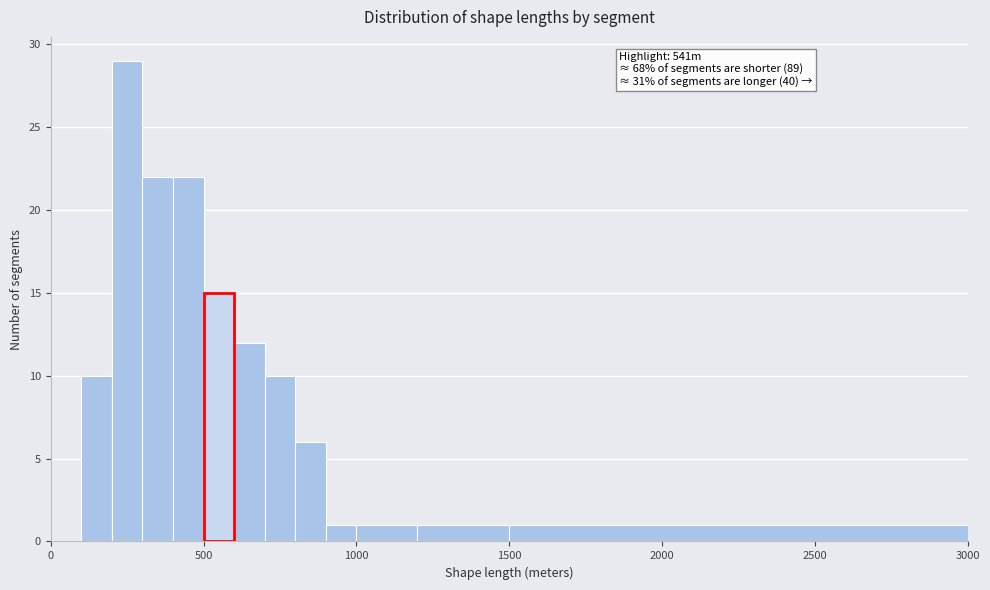

Around what value on the x-axis is the tallest bar? Give the approximate position of its centre, as read against the axis.

250